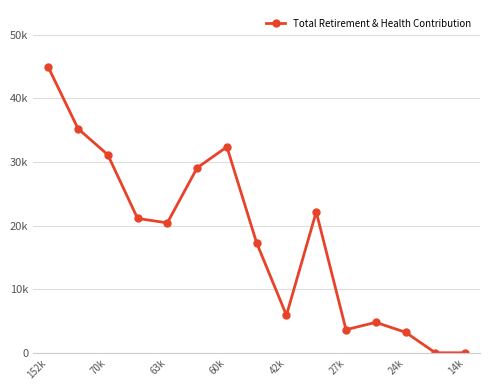

How many points are higher than both their immediate neighbors (excluding endpoints)?

3